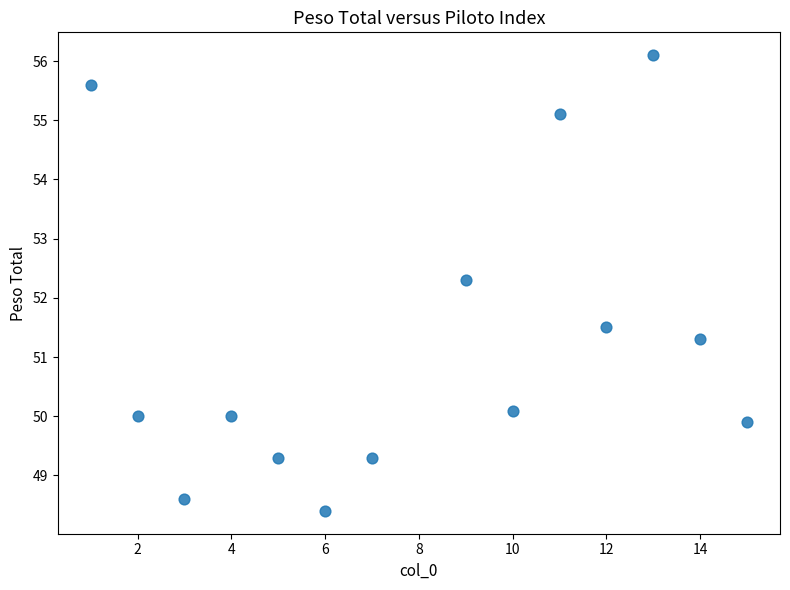

What is the range of Y values (max minus min)?

7.7